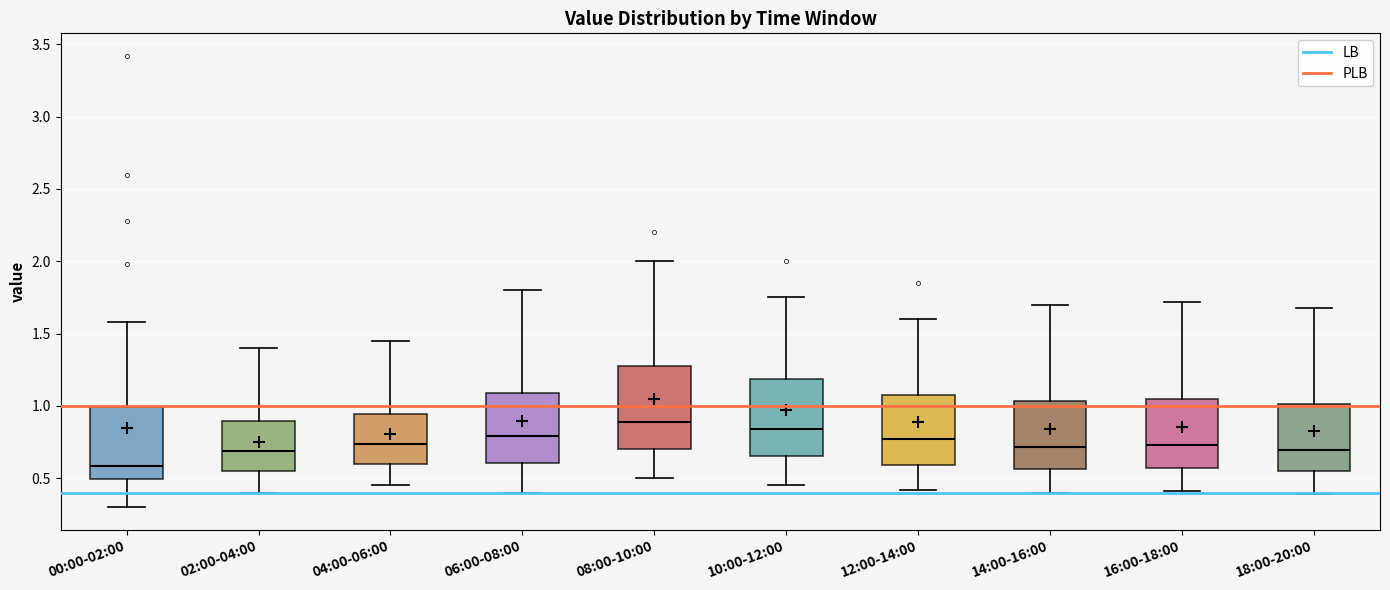

Where is the lower edge of the box for 14:00-16:00 on the y-axis? The values are not printed on the chart, so give them approximately, as read against the axis.

0.55